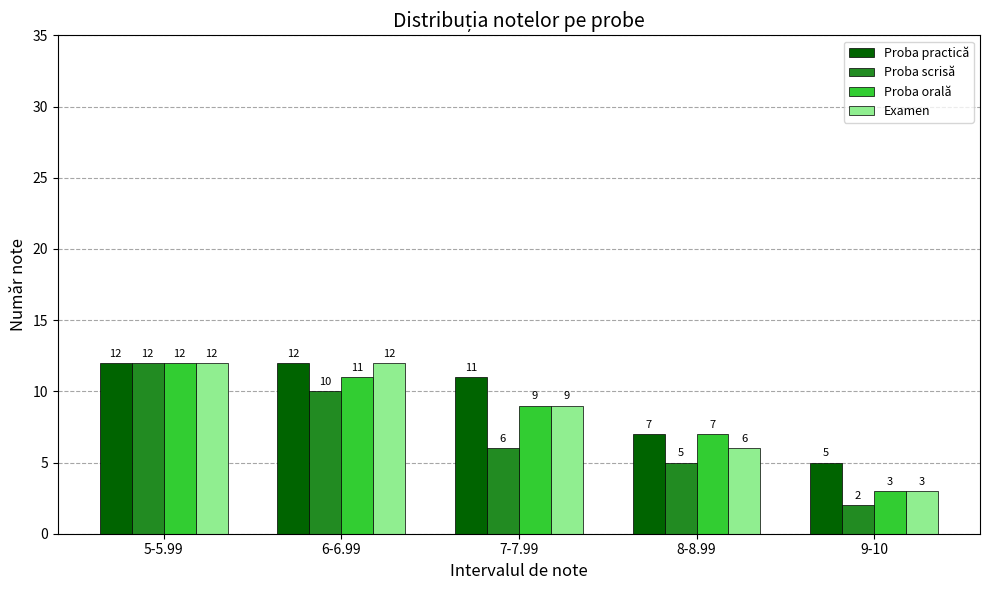

What is the maximum value for Proba orală?

12